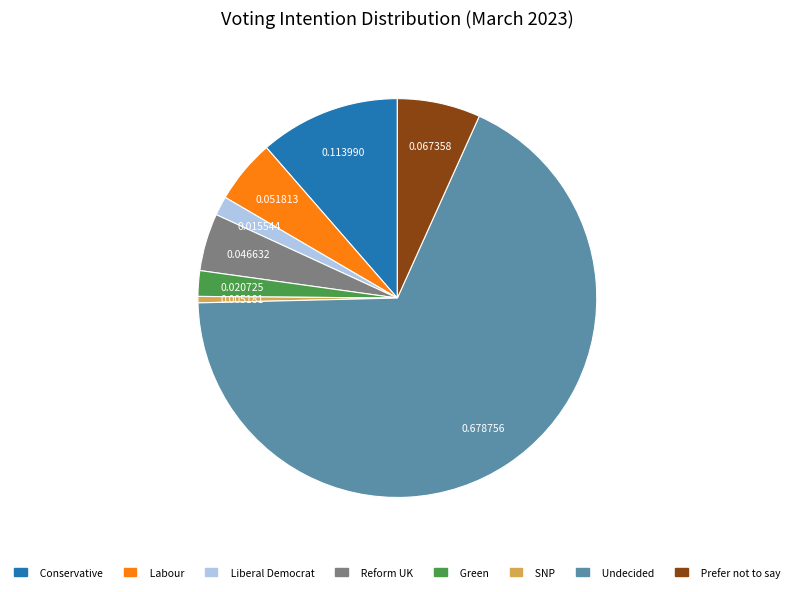

Do Undecided and Labour together represent more than half of the pie?

Yes